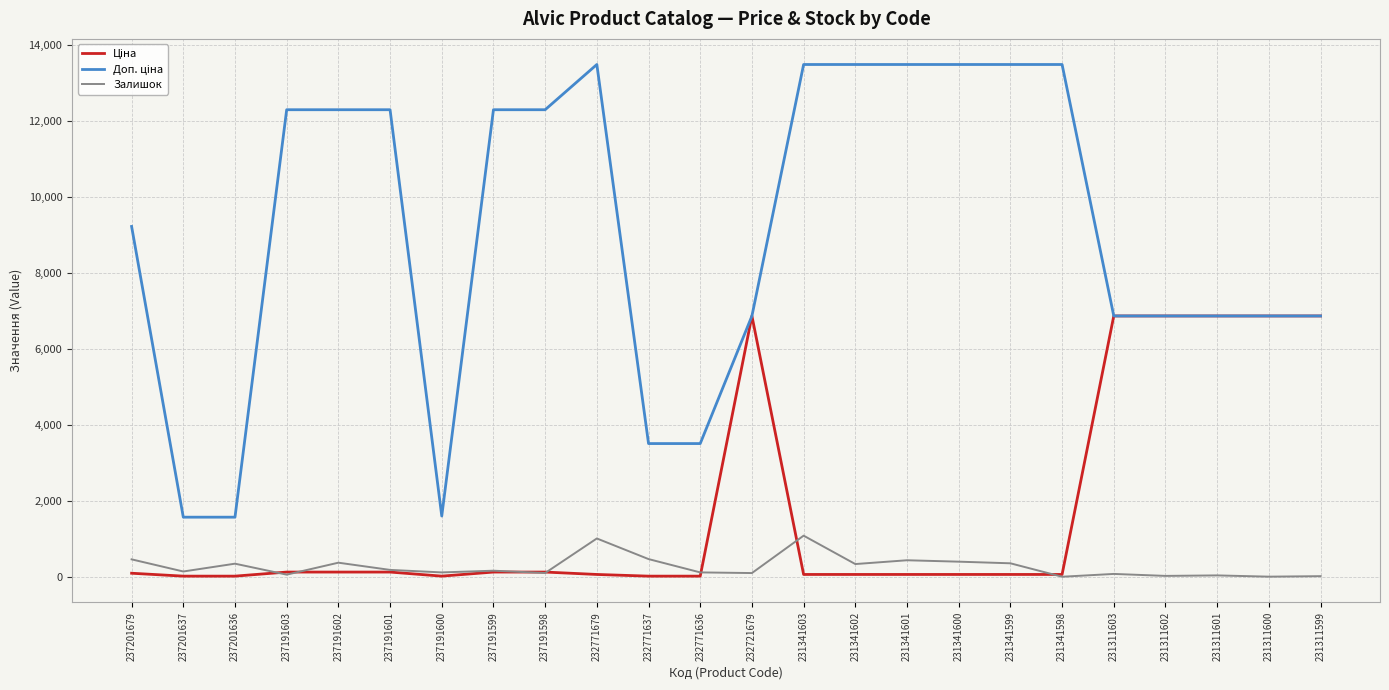

What is the difference between the highest and lowest values at 231311599?

6854.4